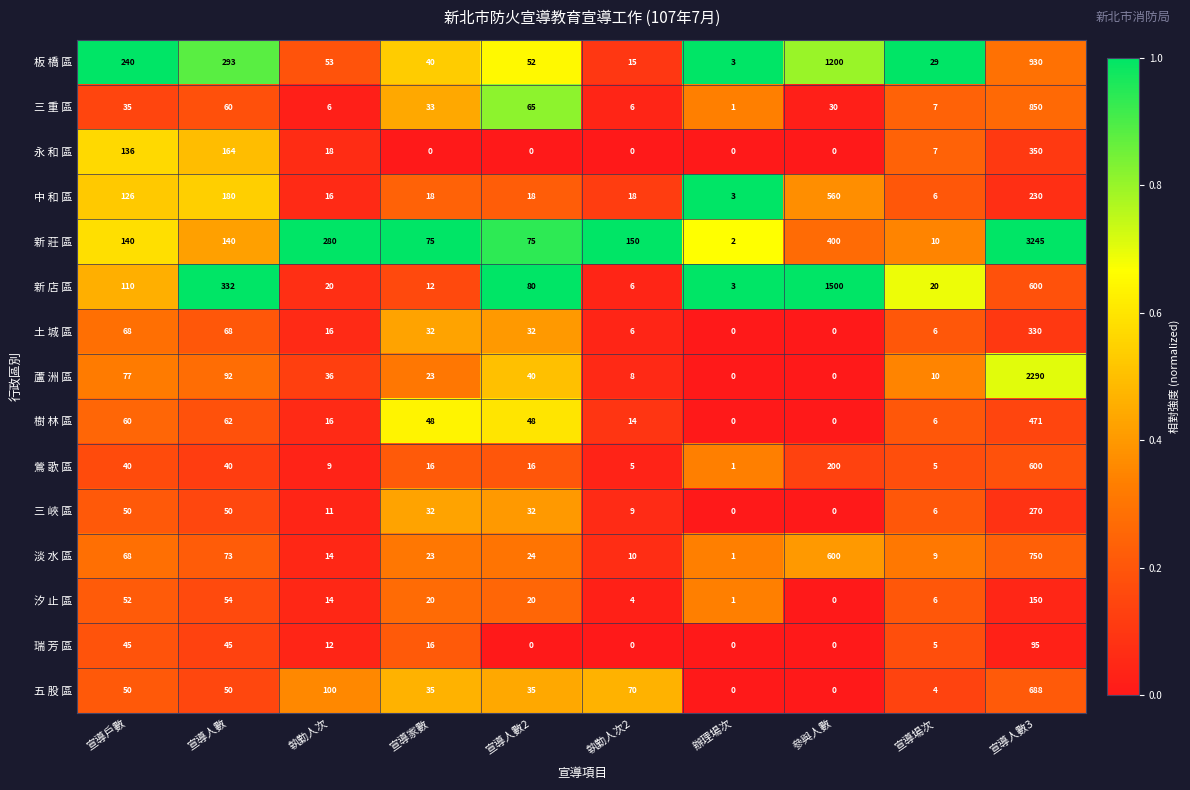

At which label is 蘆 洲 區 closest to 1145?

宣導人數